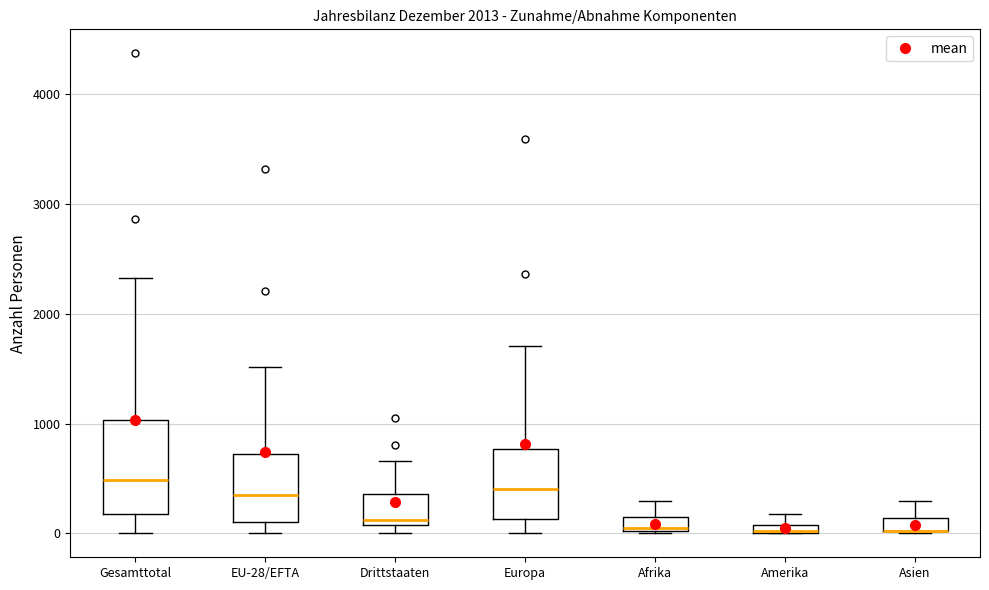

Where does the upper whisker of the box for Asien end on the y-axis? The values are not printed on the chart, so give them approximately, as read against the axis.

300